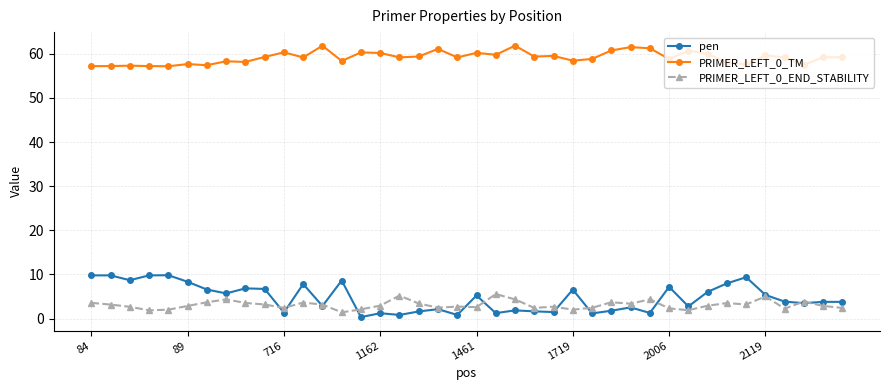

What is the value of the pen point at the 24th from the left?

1.6